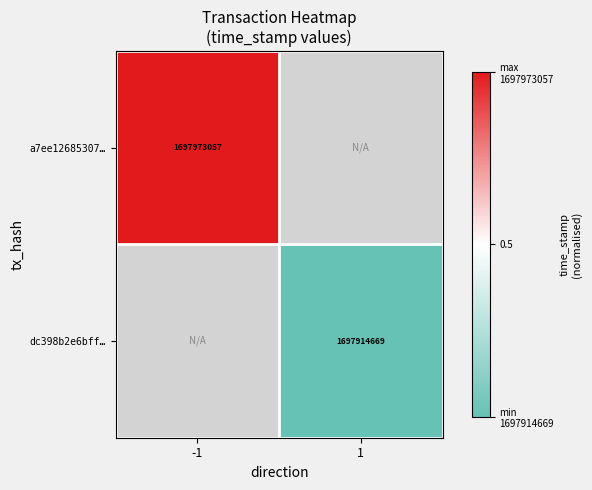

True or false: a7ee12685307… has a value of 0.3 at -1.

False